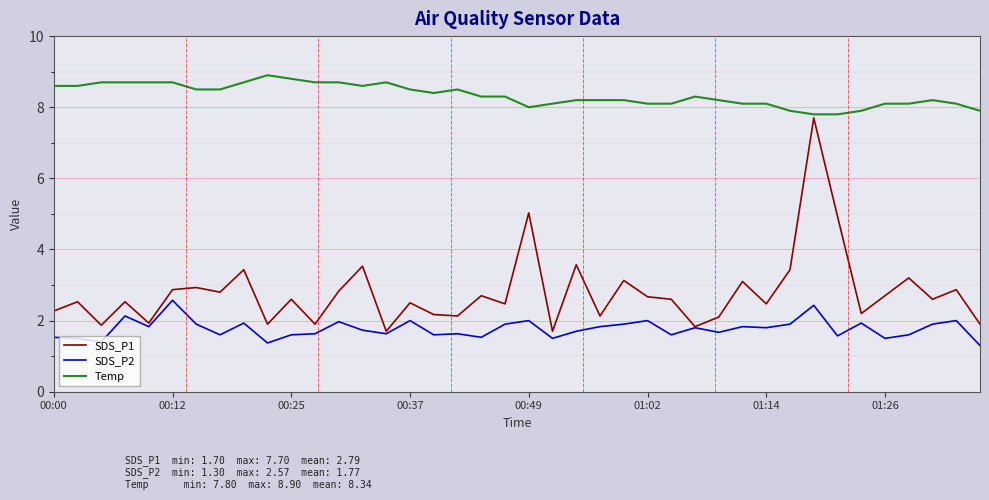

Which series has the largest total across all categories?

Temp